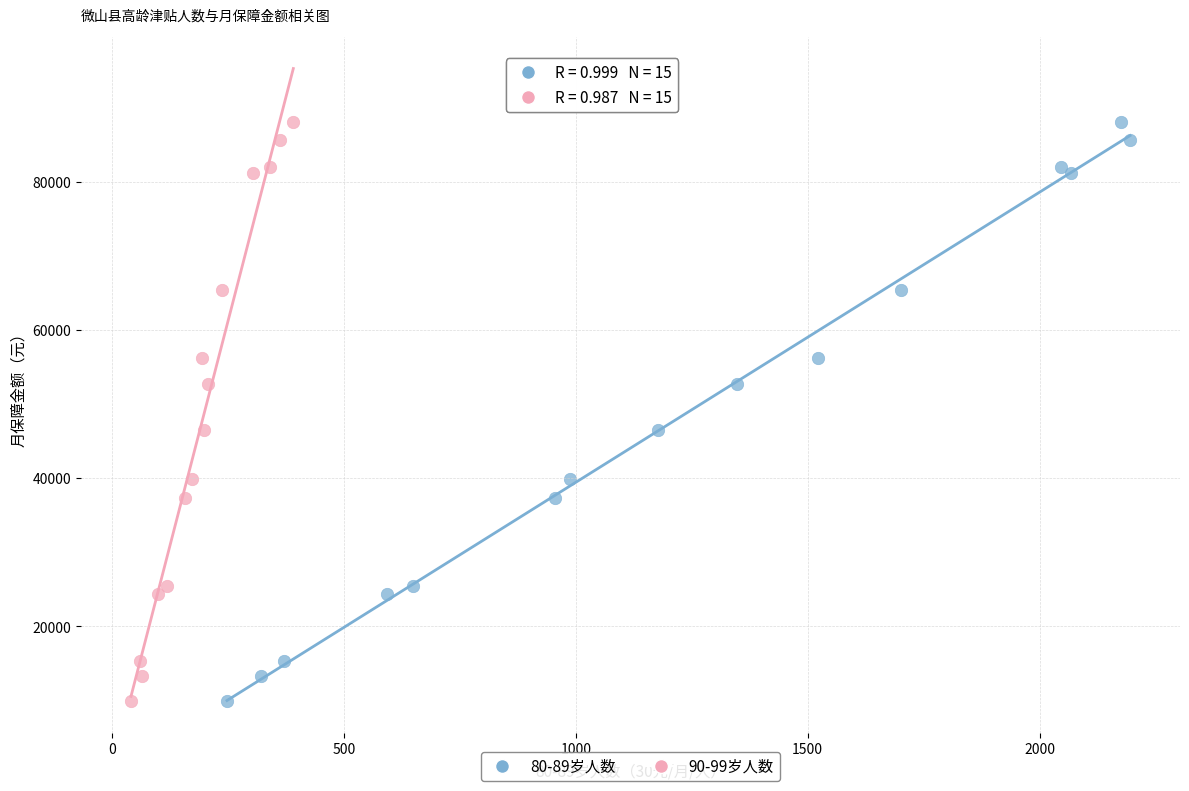

What are all the series names shown in the legend?

80-89岁人数, 90-99岁人数